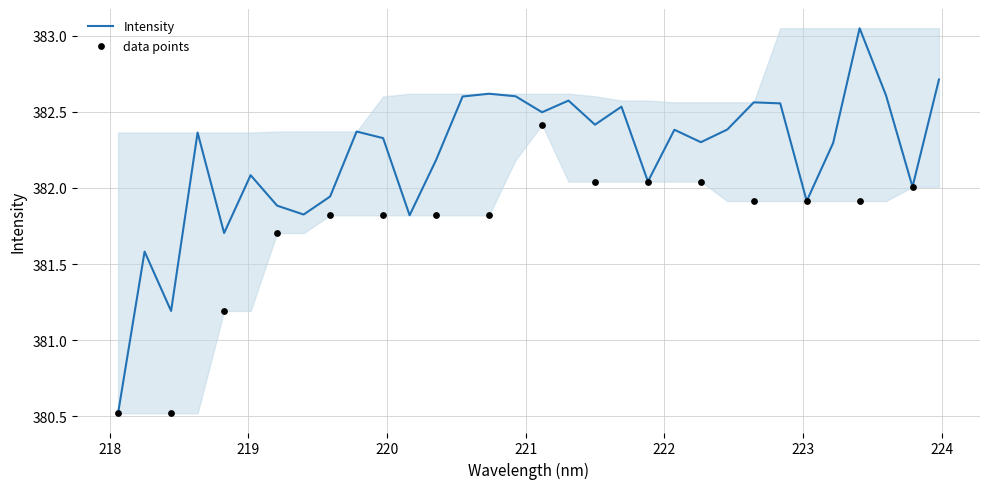

What is the minimum value for Intensity?

380.5